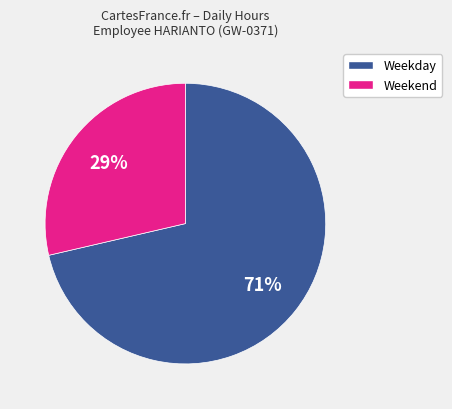

Is there any slice that represents more than half of the pie?

Yes